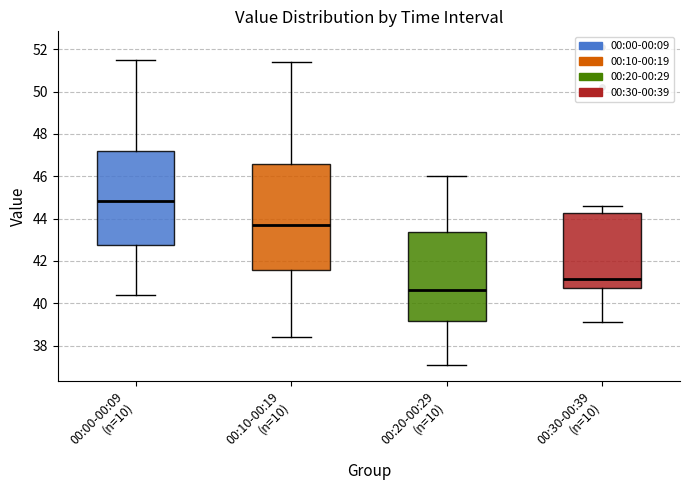

Comparing the boxes themselves (not the whiskers), which one is the tallest?

00:10-00:19 (n=10)